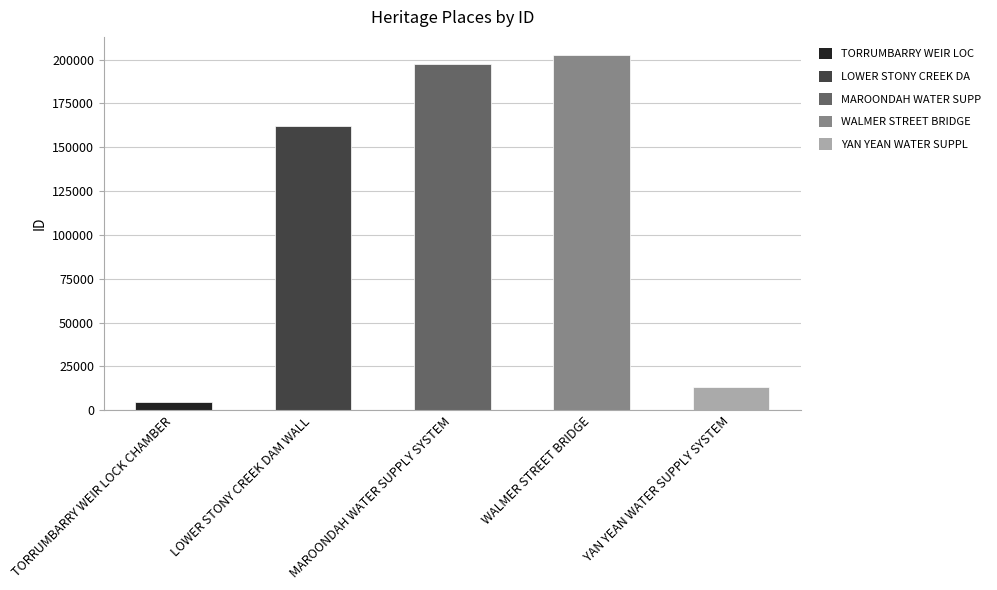

Is it true that the value at WALMER STREET BRIDGE is 202835?

True